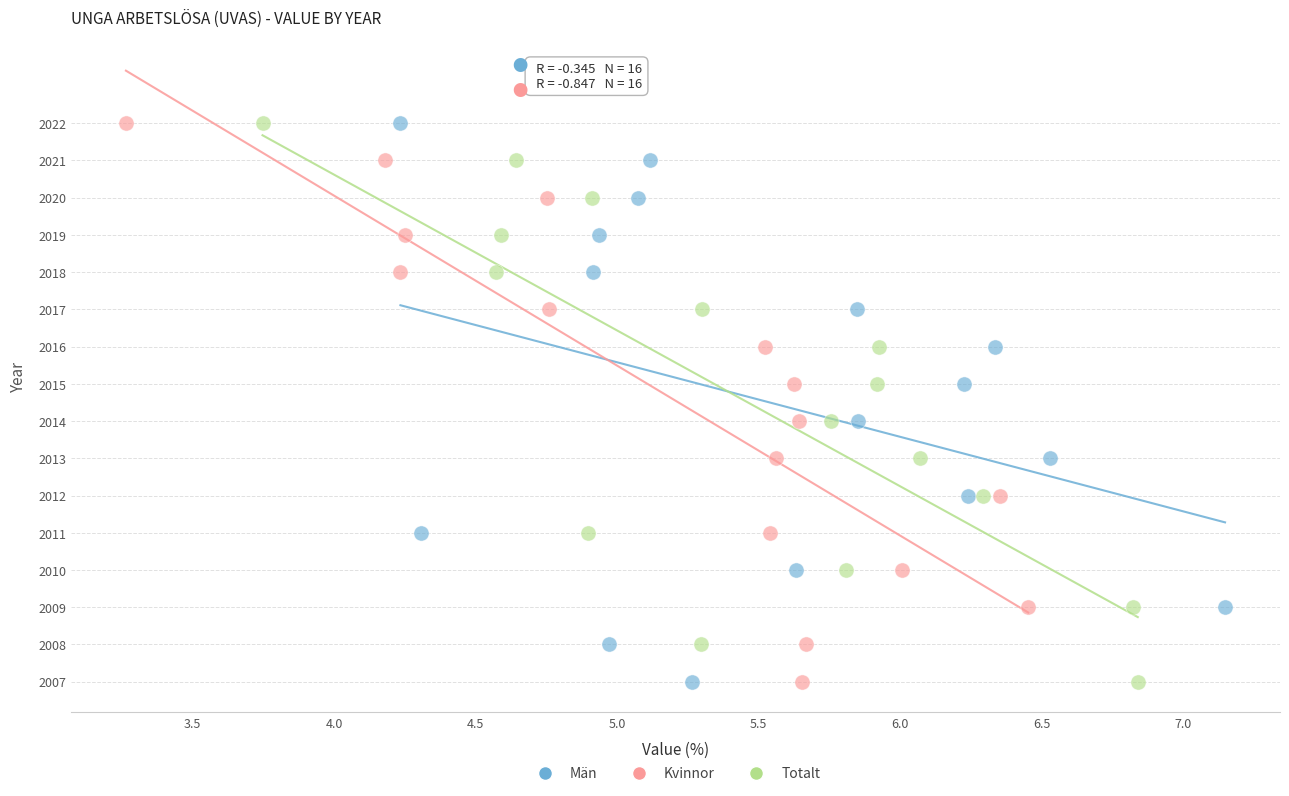

What are all the series names shown in the legend?

Män, Kvinnor, Totalt